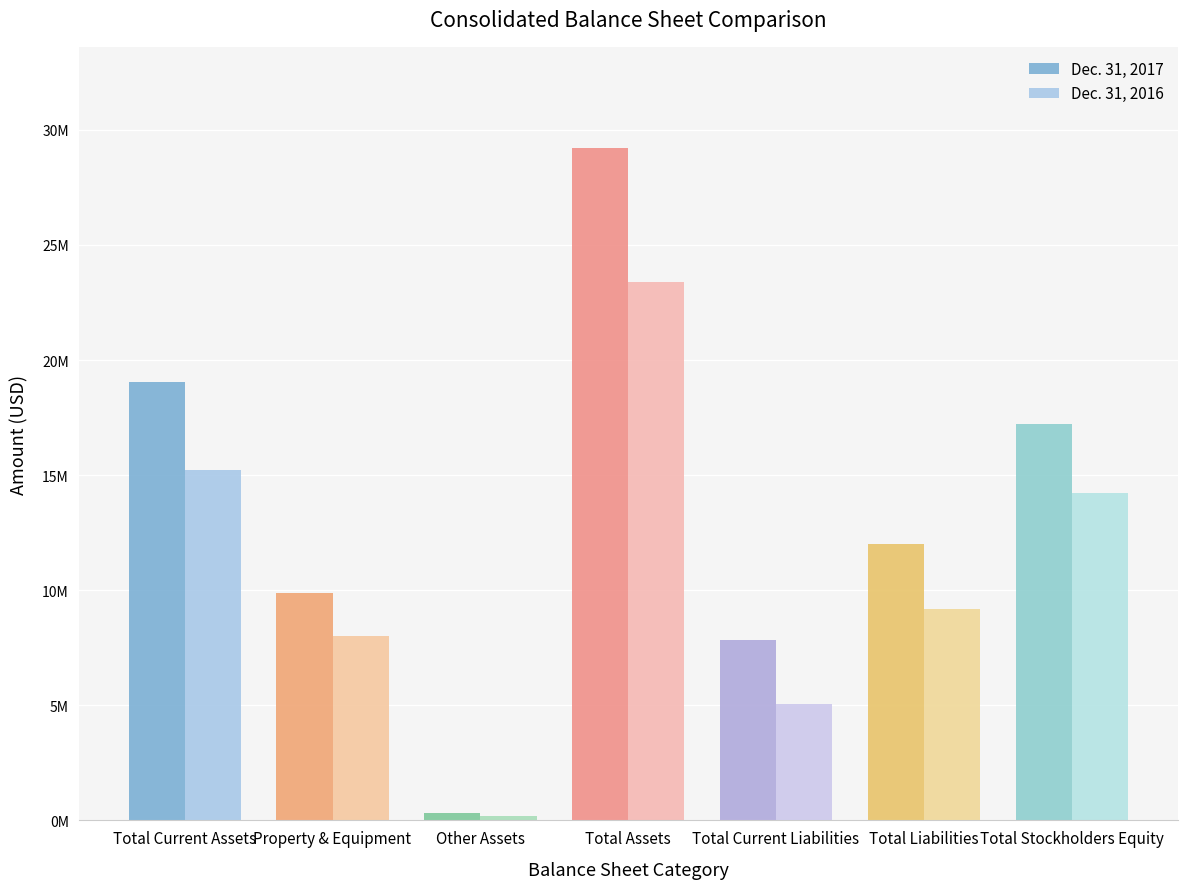

Are the bars horizontal?

No